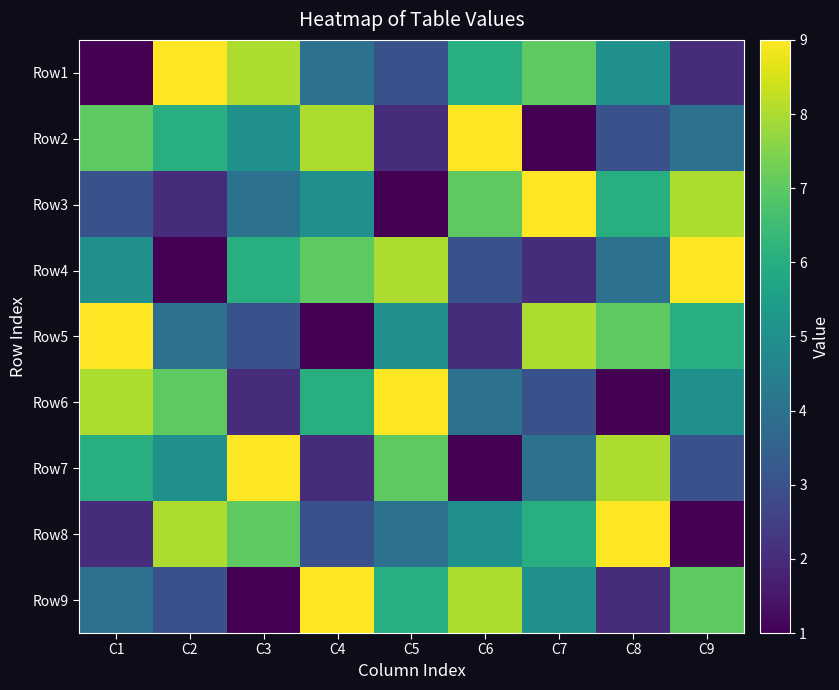

List the series in order of their peak value, highest first.

Row1, Row2, Row3, Row4, Row5, Row6, Row7, Row8, Row9